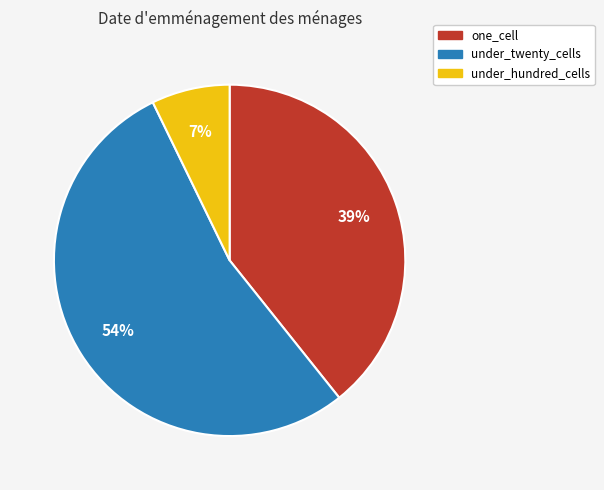

Is there any slice that represents more than half of the pie?

Yes